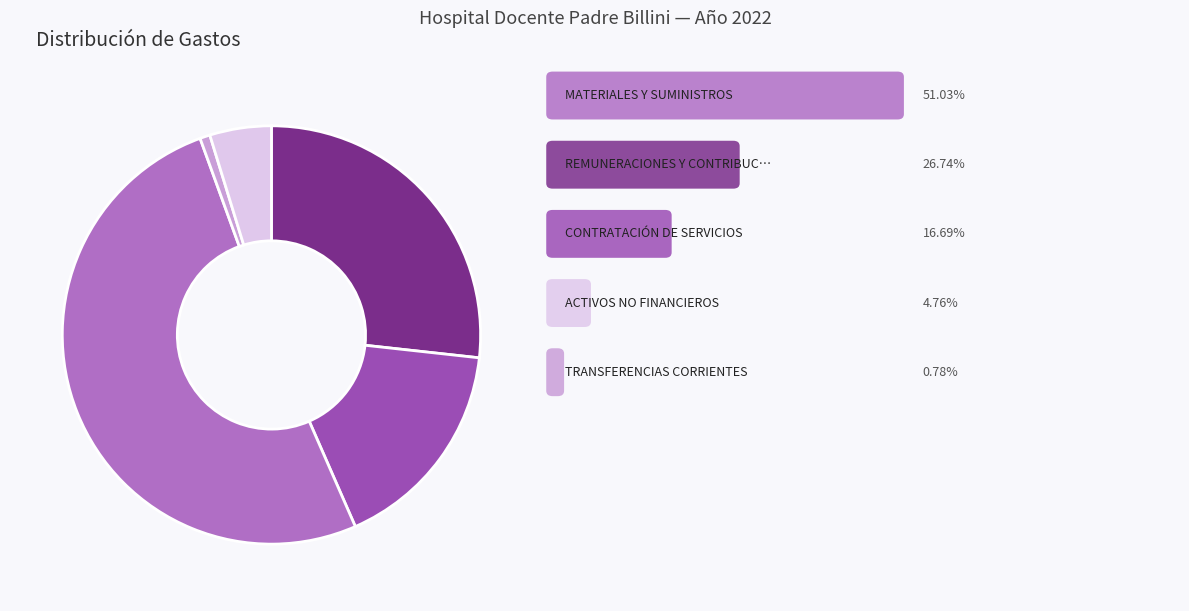

Is there a majority slice in this chart?

Yes